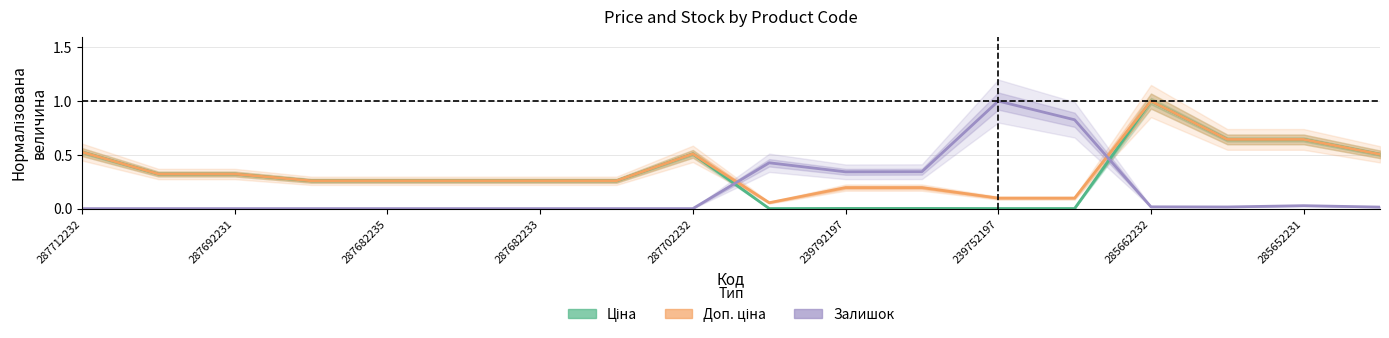

What is the maximum value shown in the chart?

1.0